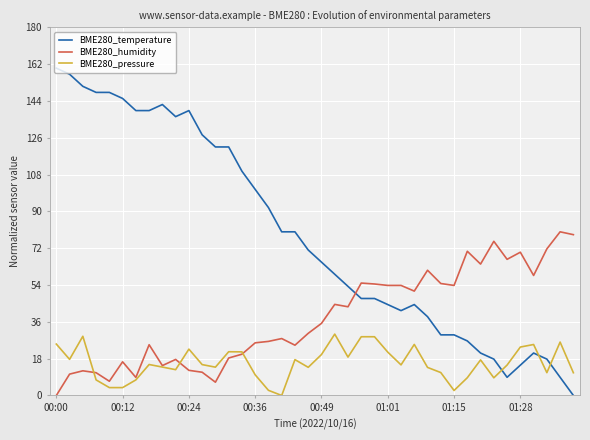

True or false: BME280_pressure and BME280_temperature intersect in this chart.

True